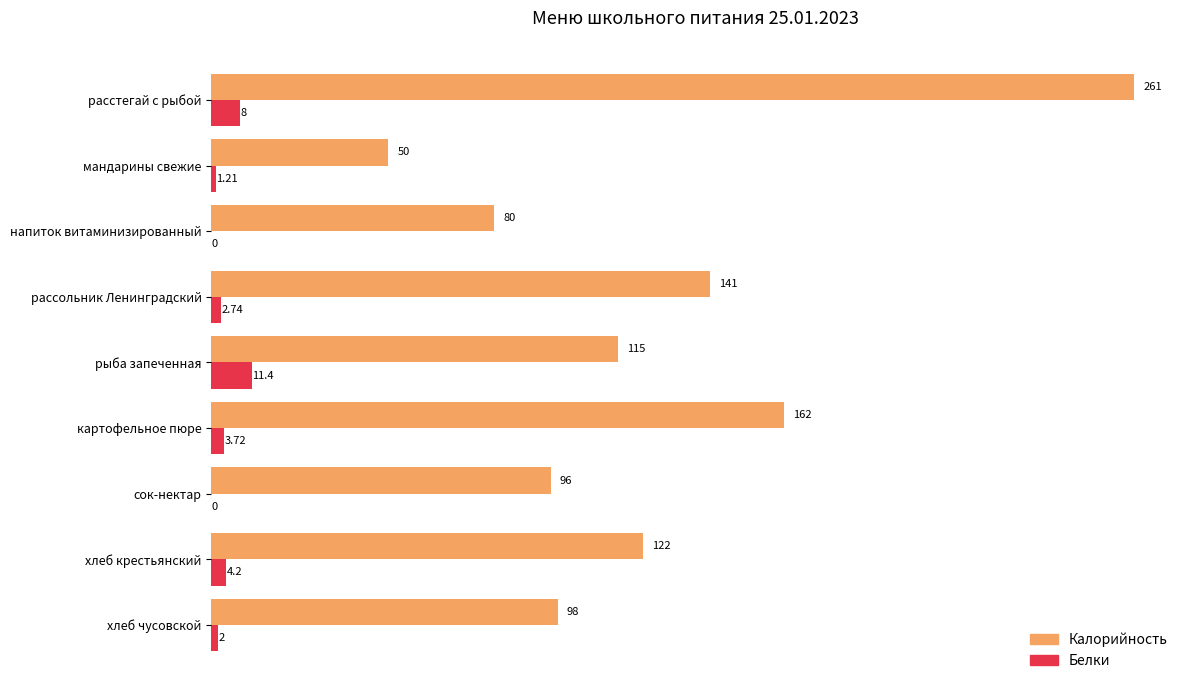

What is the sum of the Калорийность values at картофельное пюре and рыба запеченная?

277.0